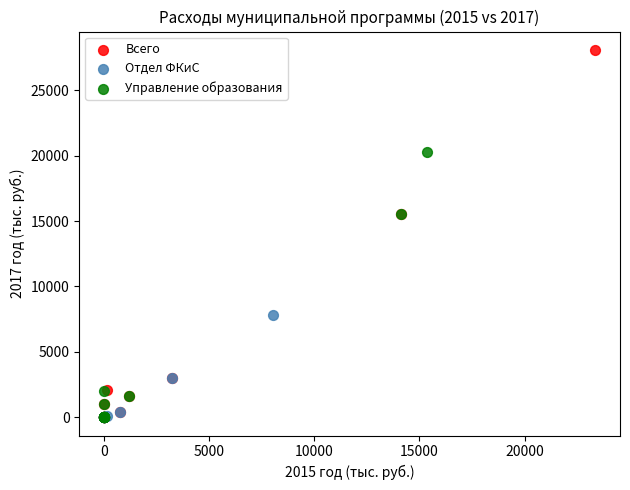

Which series contains the highest Y value?

Всего